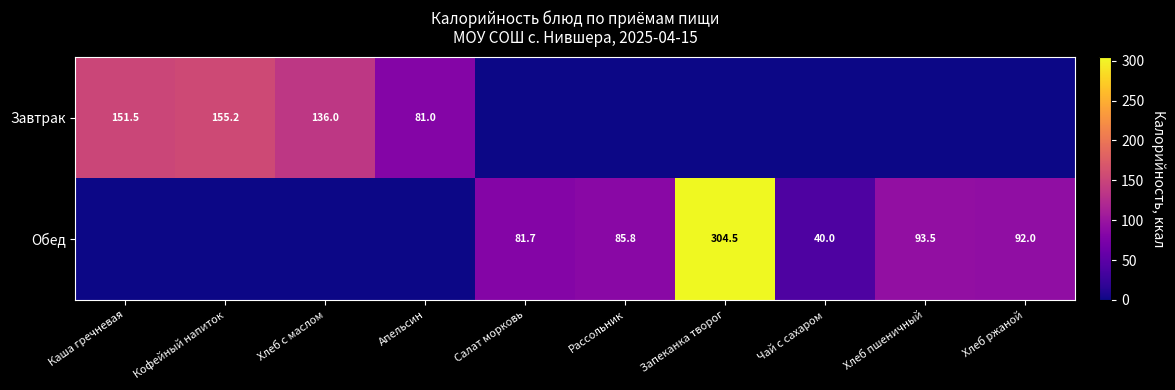

The Обед series shows 475.6 at Запеканка творог. True or false?

False